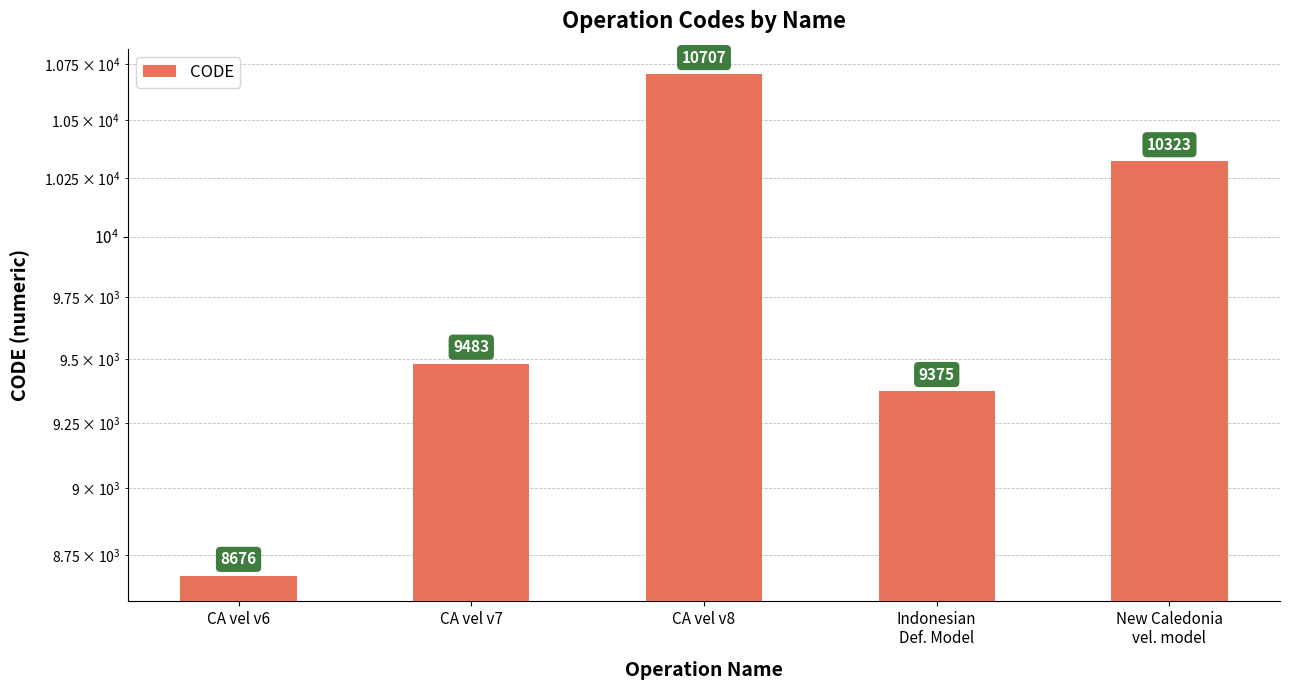

Does the chart contain any negative values?

No